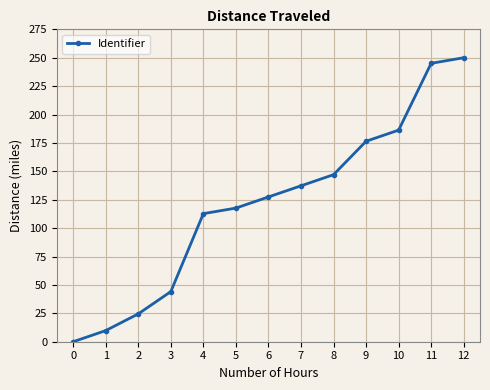

Is this an area chart (filled region under the line)?

No